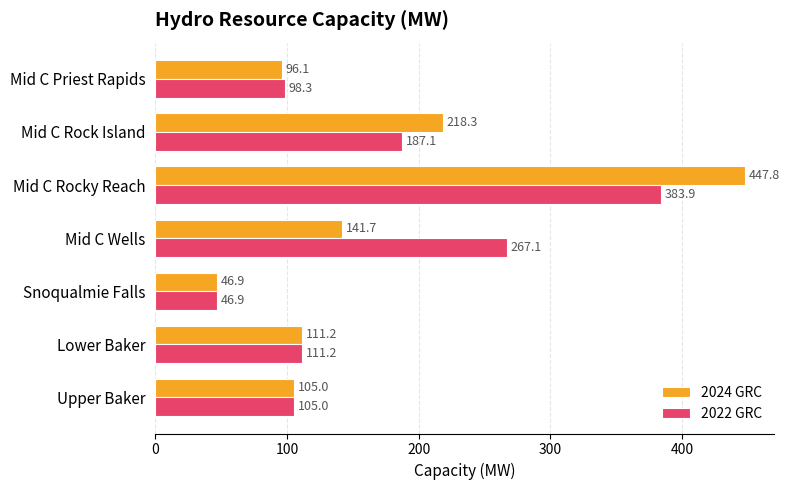

How many series are shown in this chart?

2